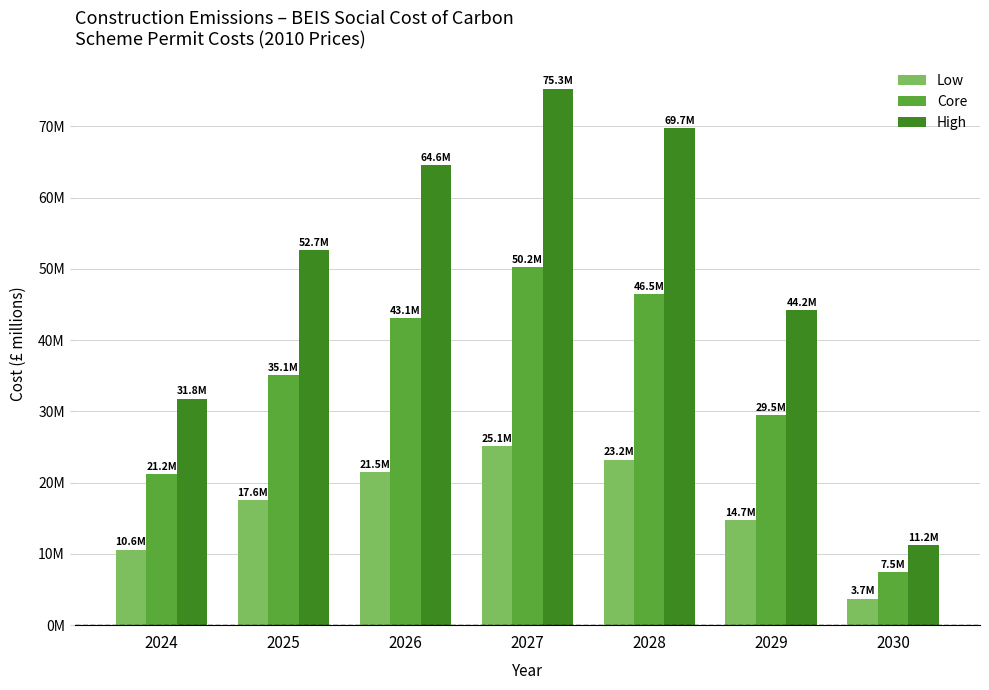

Does the chart contain stacked bars?

No